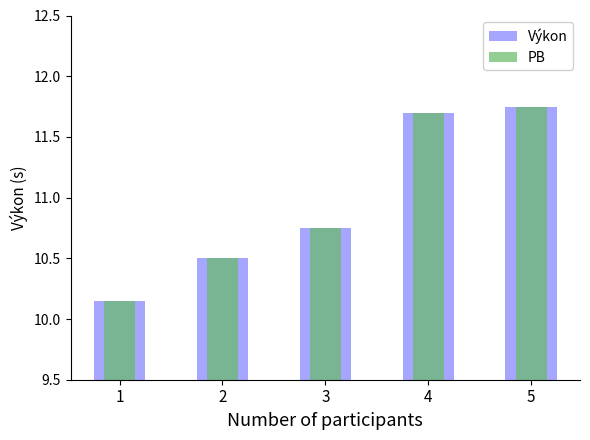

At 2, list the series in order from largest to smallest.

Výkon, PB